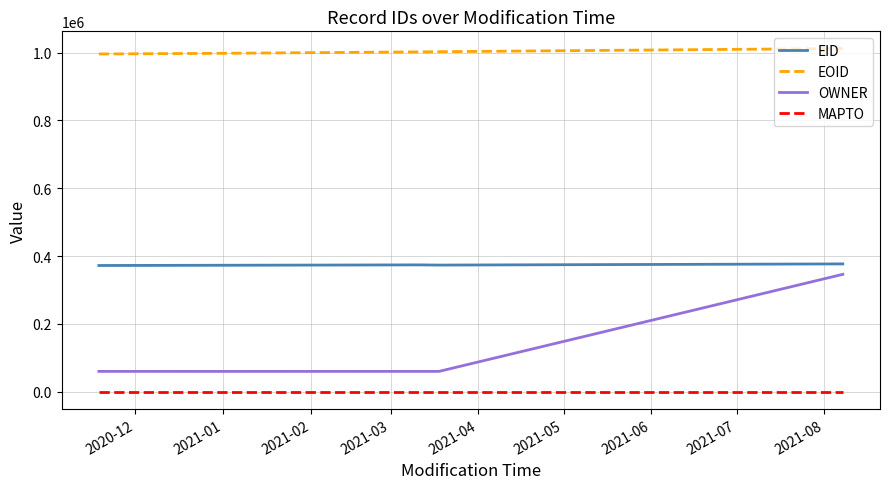

What is the maximum value shown in the chart?

1012221